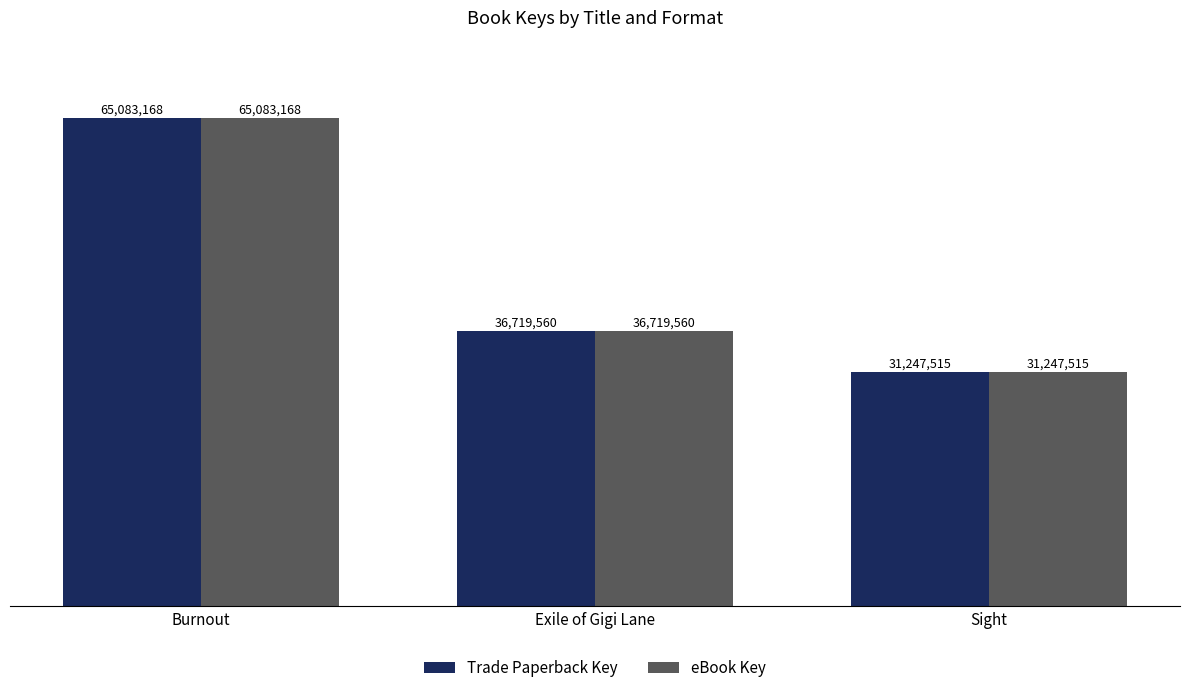

At Sight, list the series in order from largest to smallest.

Trade Paperback Key, eBook Key